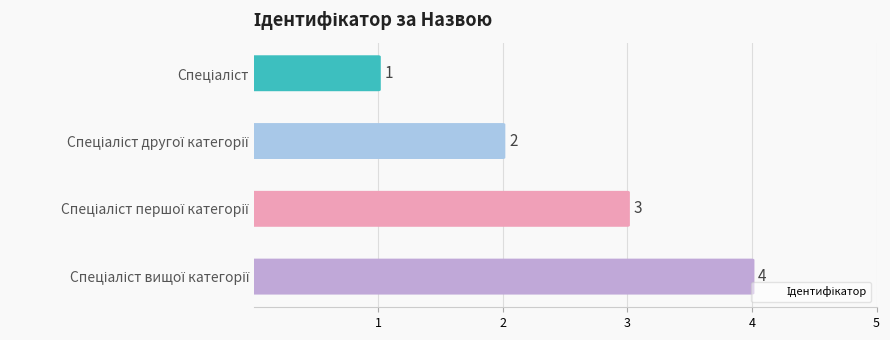

What is the difference between the maximum and second lowest values?

2